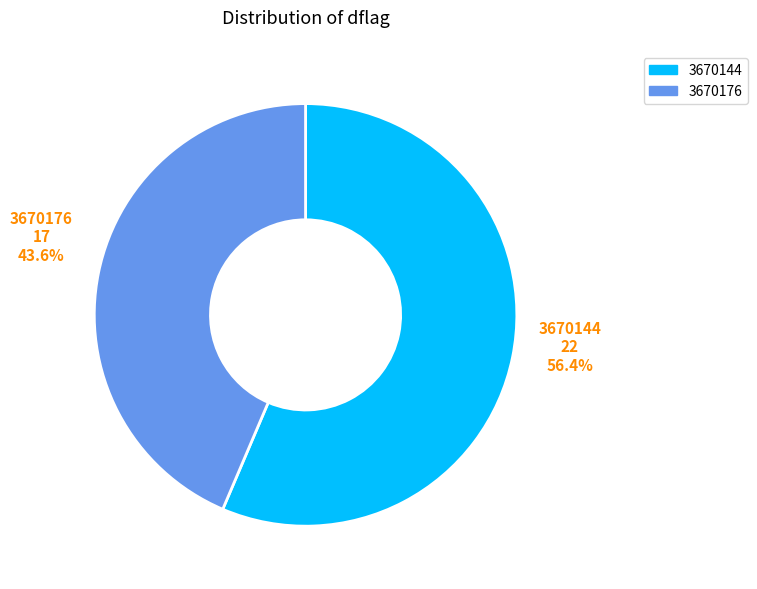

Which has a higher value, 3670176 or 3670144?

3670144